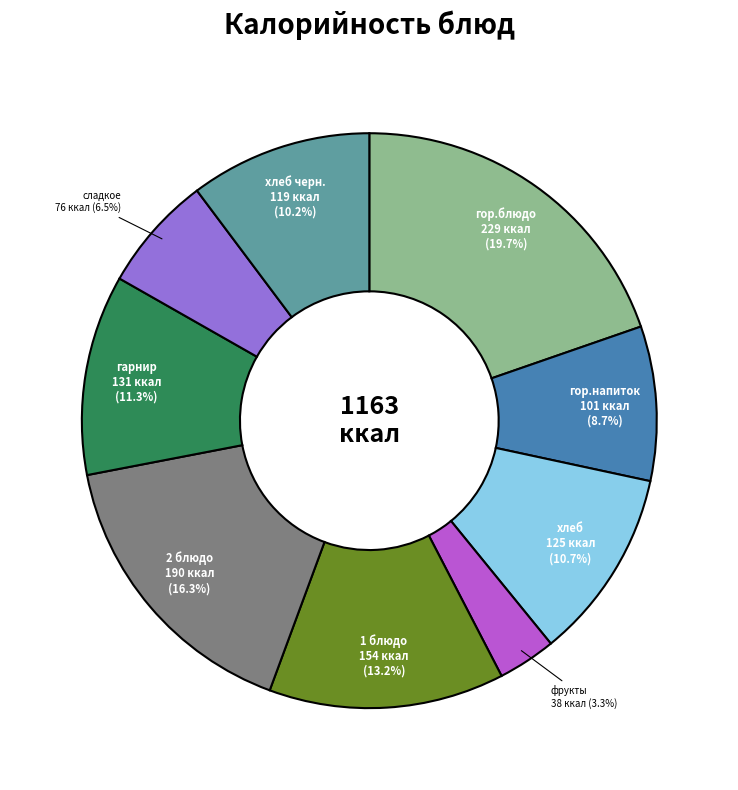

To the nearest percent, what is the average slice percentage?

11%